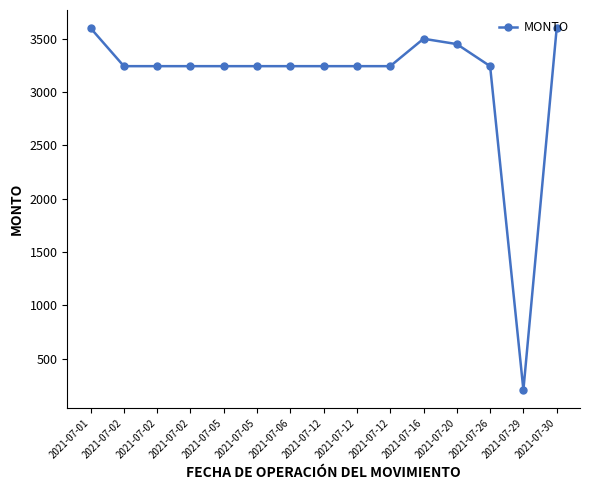

How many lines are shown in the chart?

1